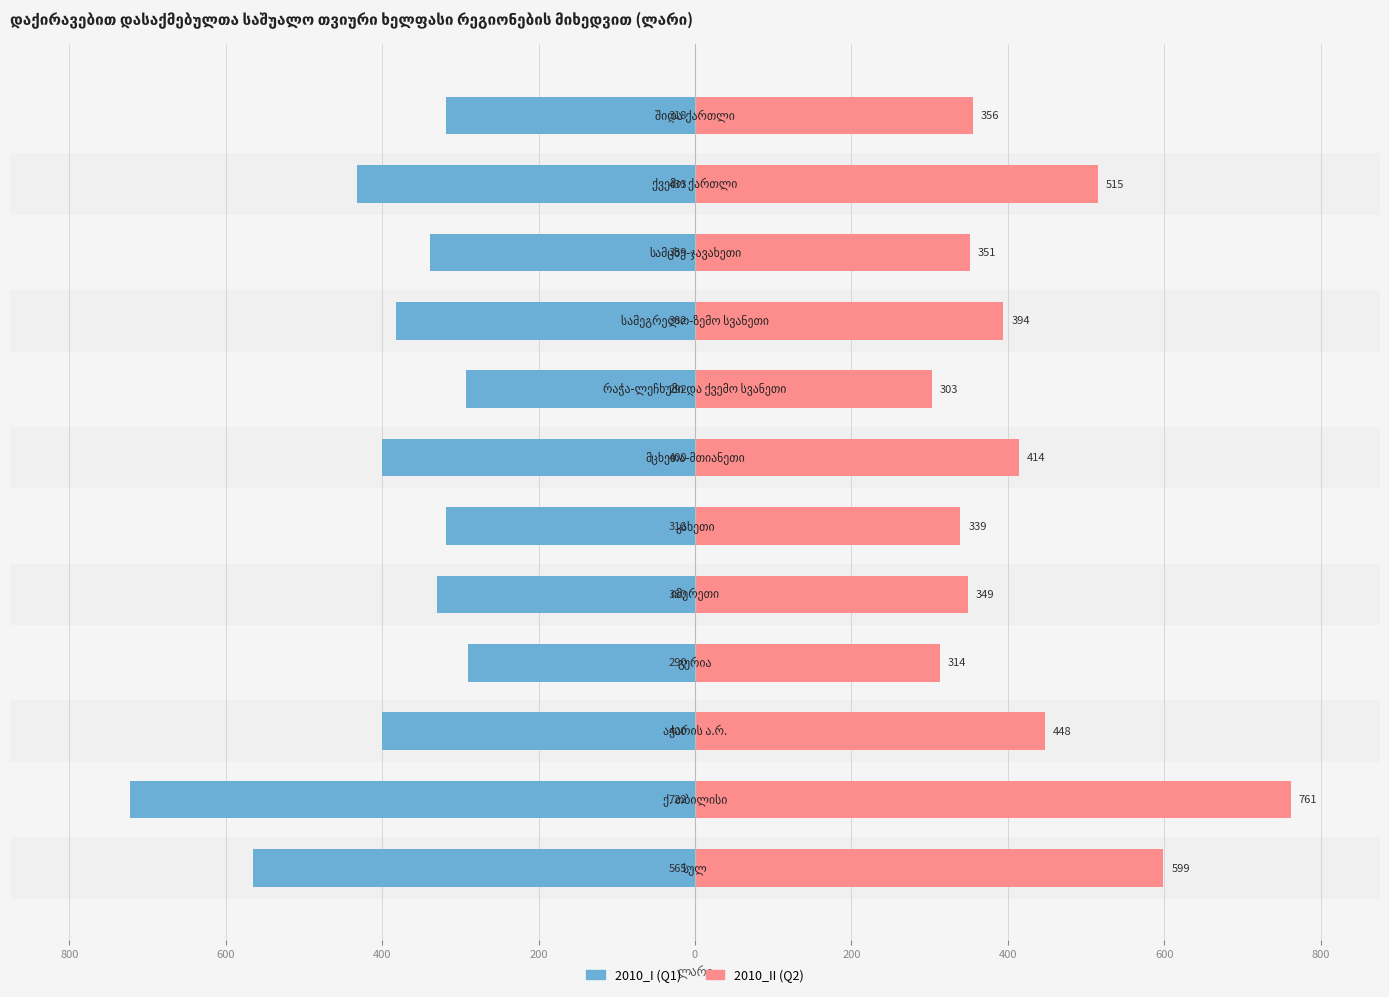

Reading left to right, transcribe all the data shown in this chart.

2010_I: -564.7	-722.3	-400.5	-290.3	-330.0	-318.3	-399.6	-292.4	-381.9	-339.4	-432.7	-317.9
2010_II: 598.9	761.5	447.5	313.6	348.7	339.3	413.8	303.1	394.3	351.1	514.8	355.6